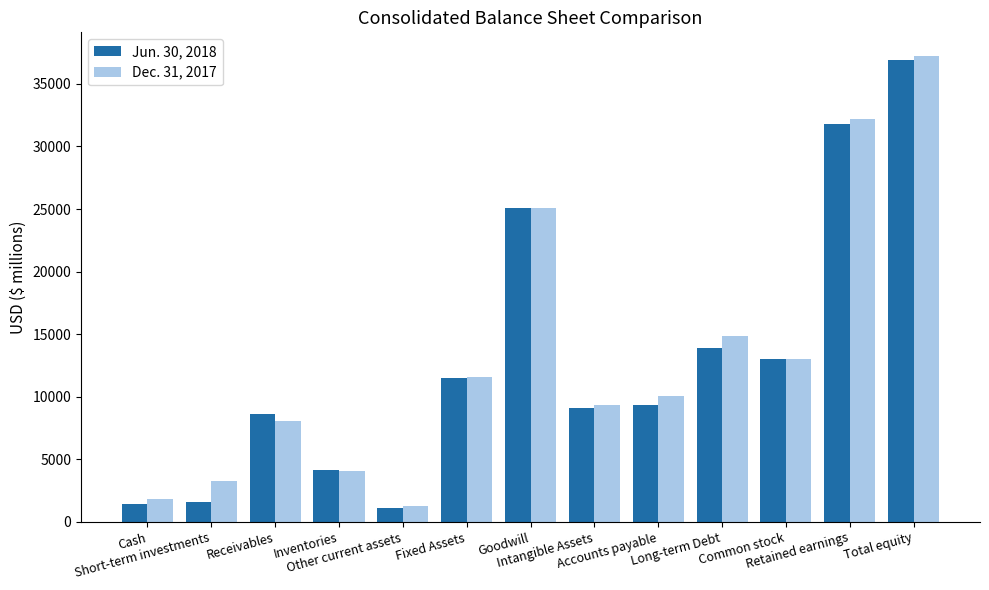

At Long-term Debt, list the series in order from largest to smallest.

Dec. 31, 2017, Jun. 30, 2018